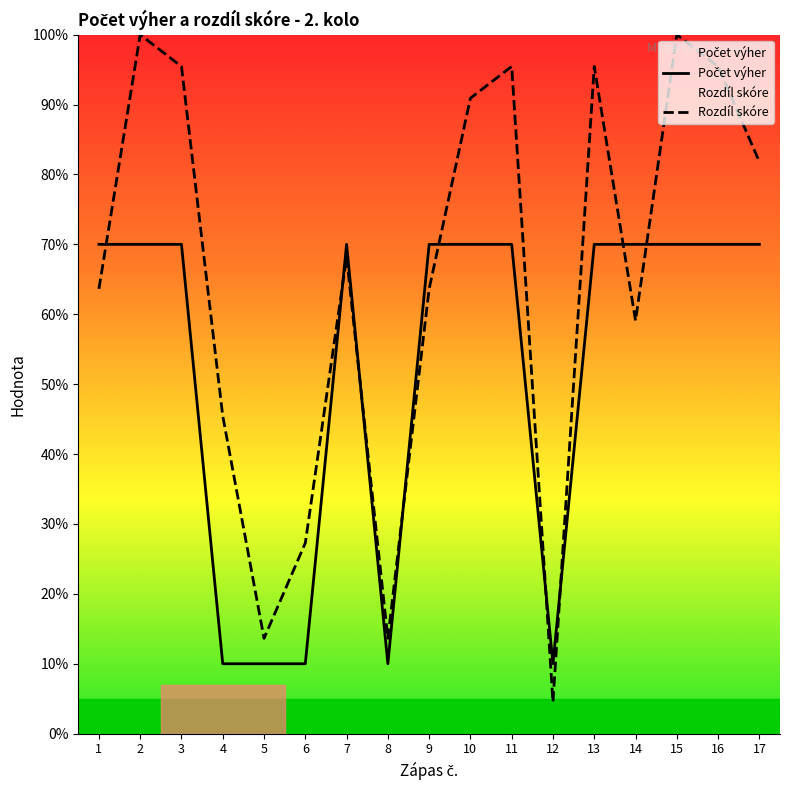

Which series has the largest total across all categories?

Rozdíl skóre